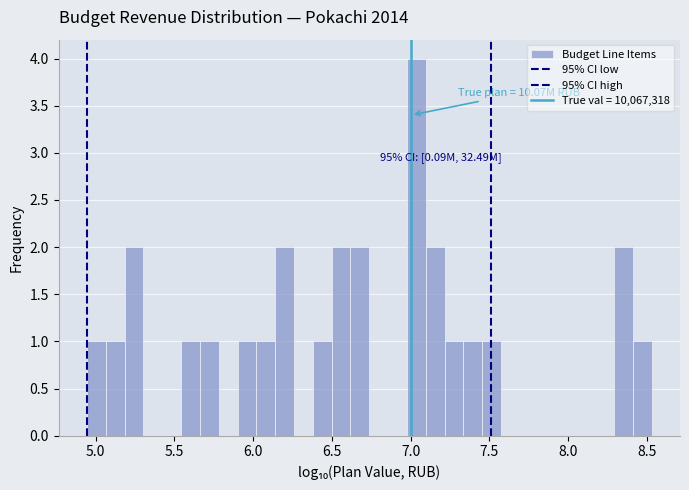

Around what value on the x-axis is the tallest bar? Give the approximate position of its centre, as read against the axis.

7.05